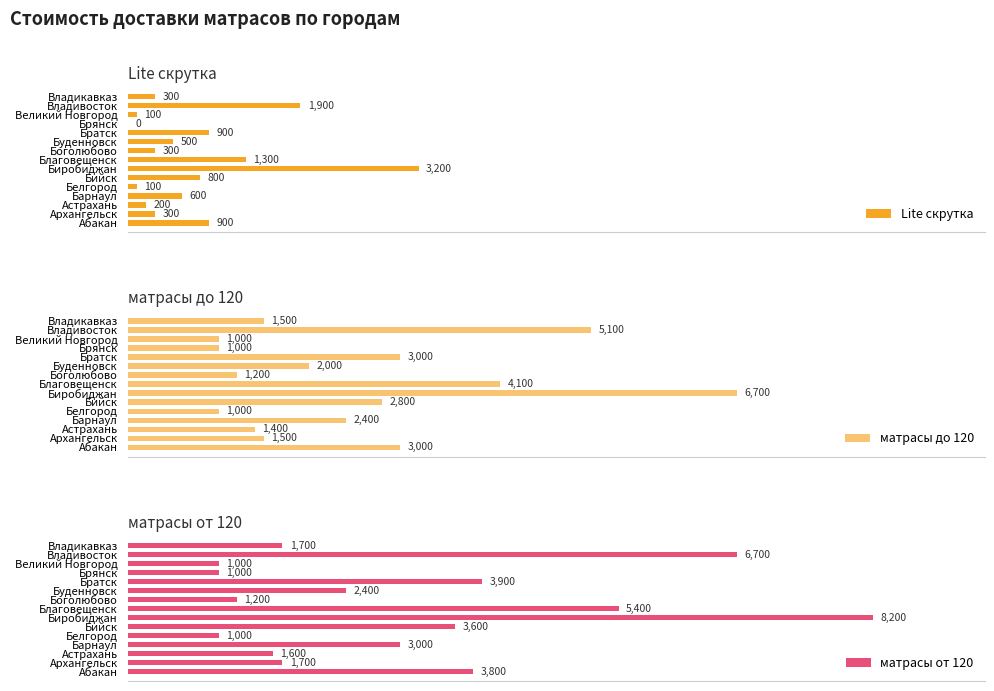

Does the chart contain any negative values?

No